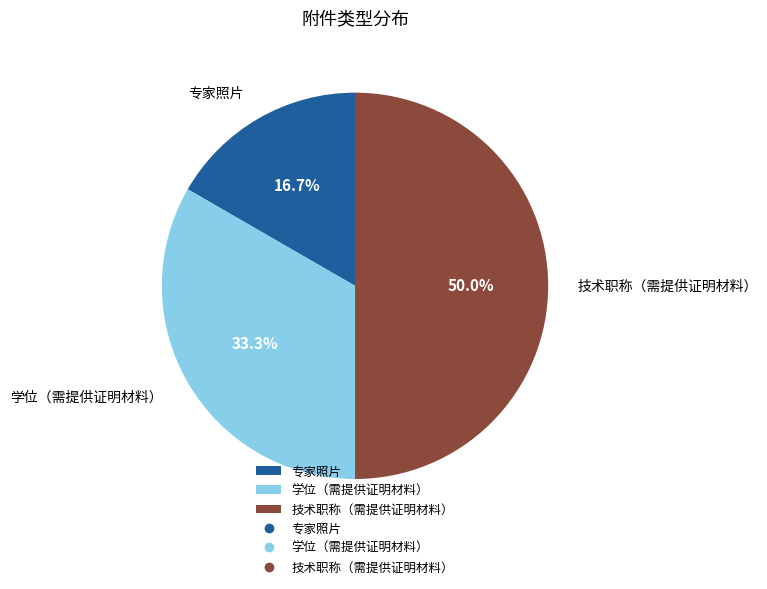

Does 学位（需提供证明材料） represent more than half of the total?

No